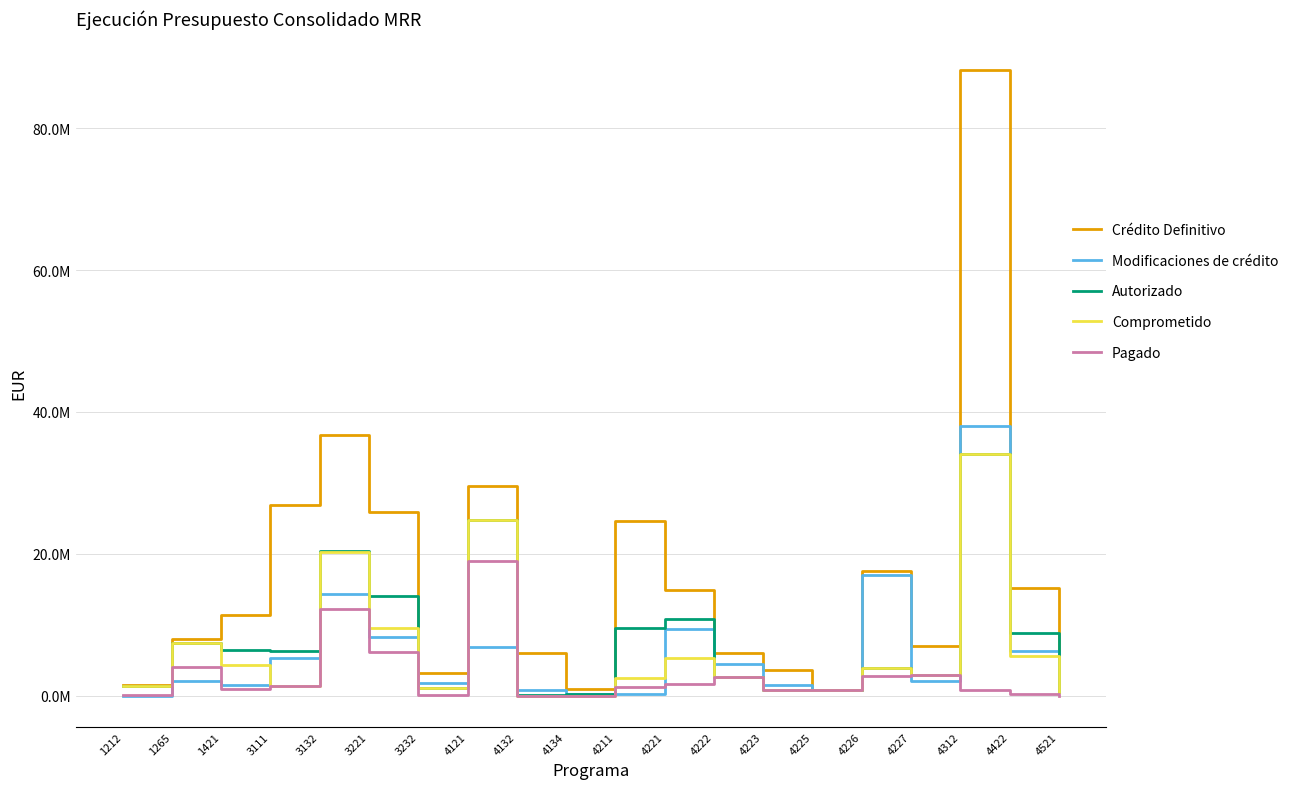

Does the chart have visible grid lines?

Yes